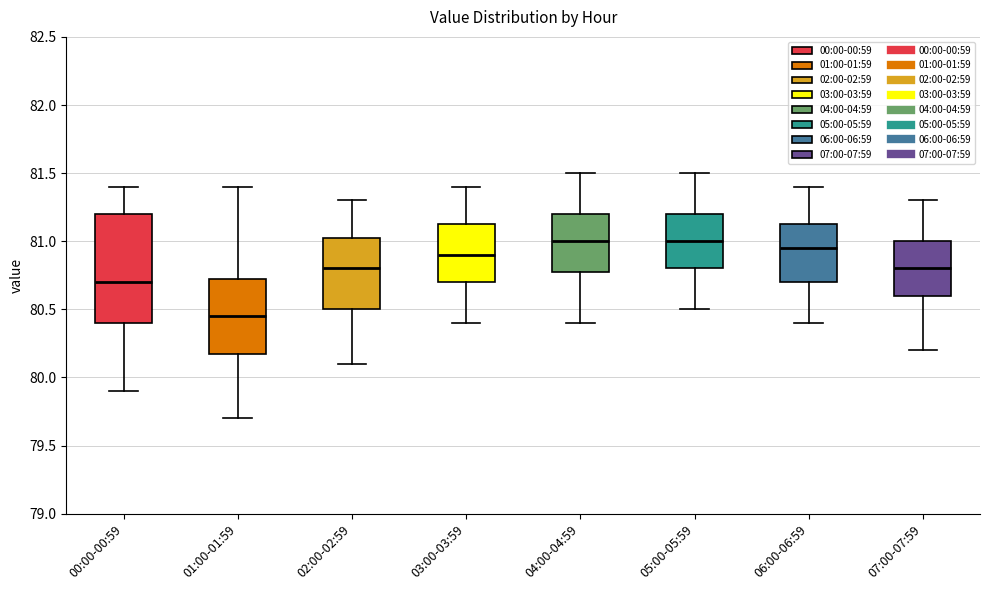

Comparing the boxes themselves (not the whiskers), which one is the tallest?

00:00-00:59